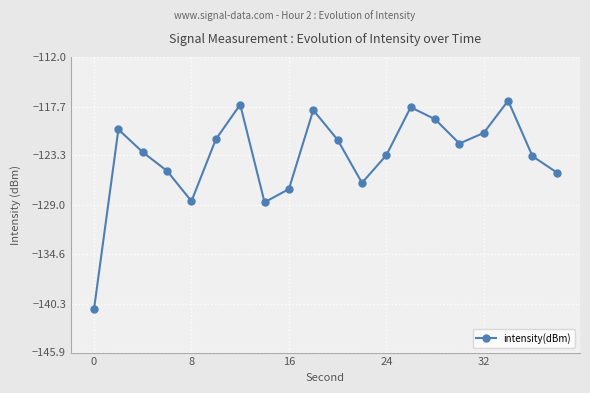

True or false: there are more than 2 points higher than both neighbors.

True